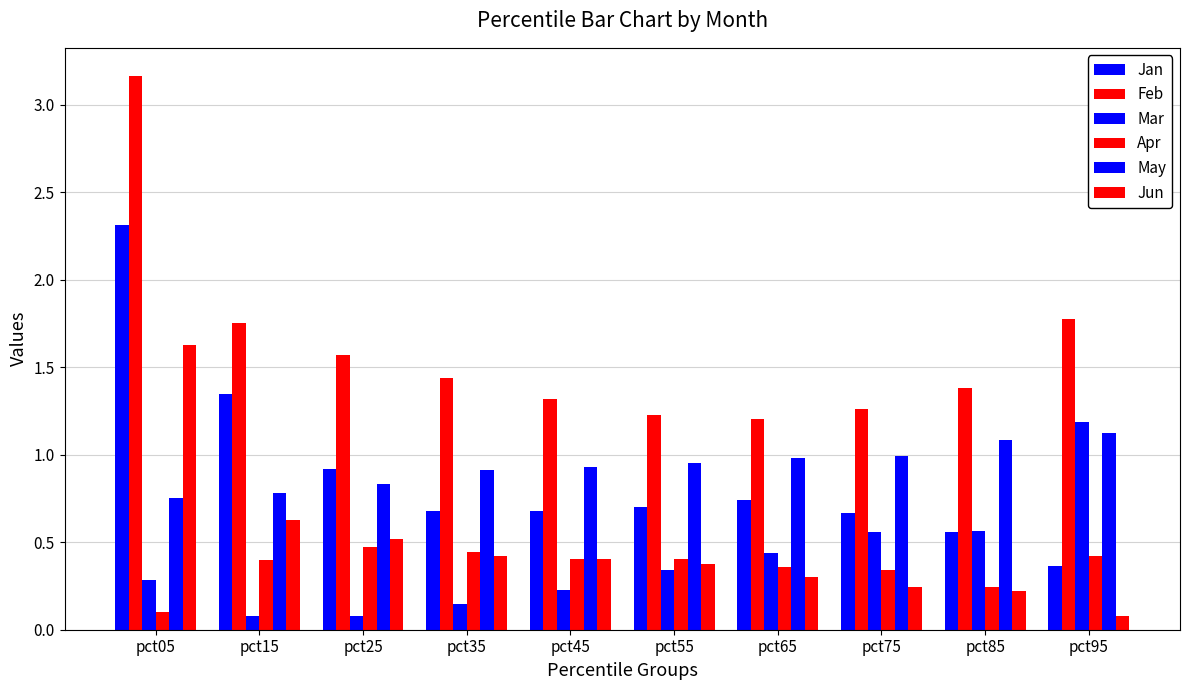

How many bars are there in total?

60